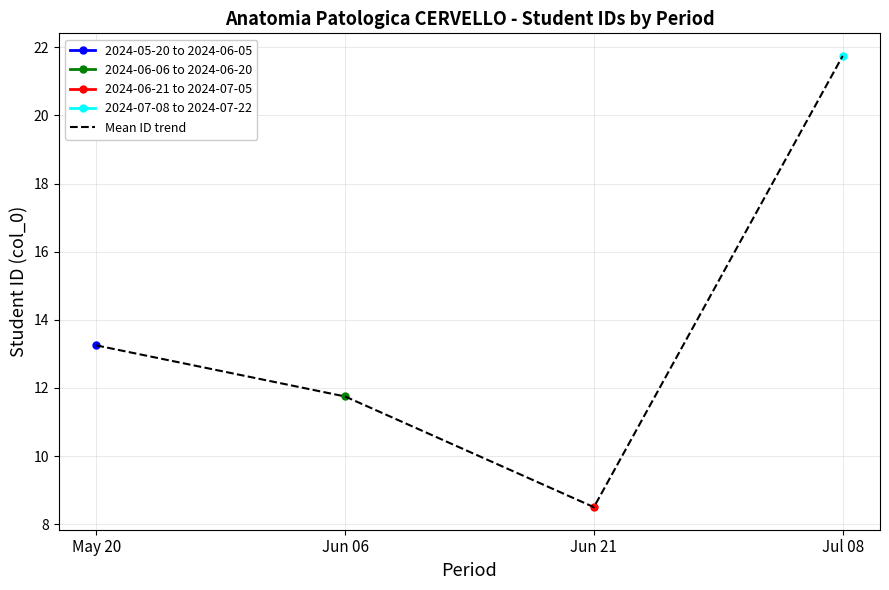

Which has a higher value, May 20 or Jun 21?

May 20